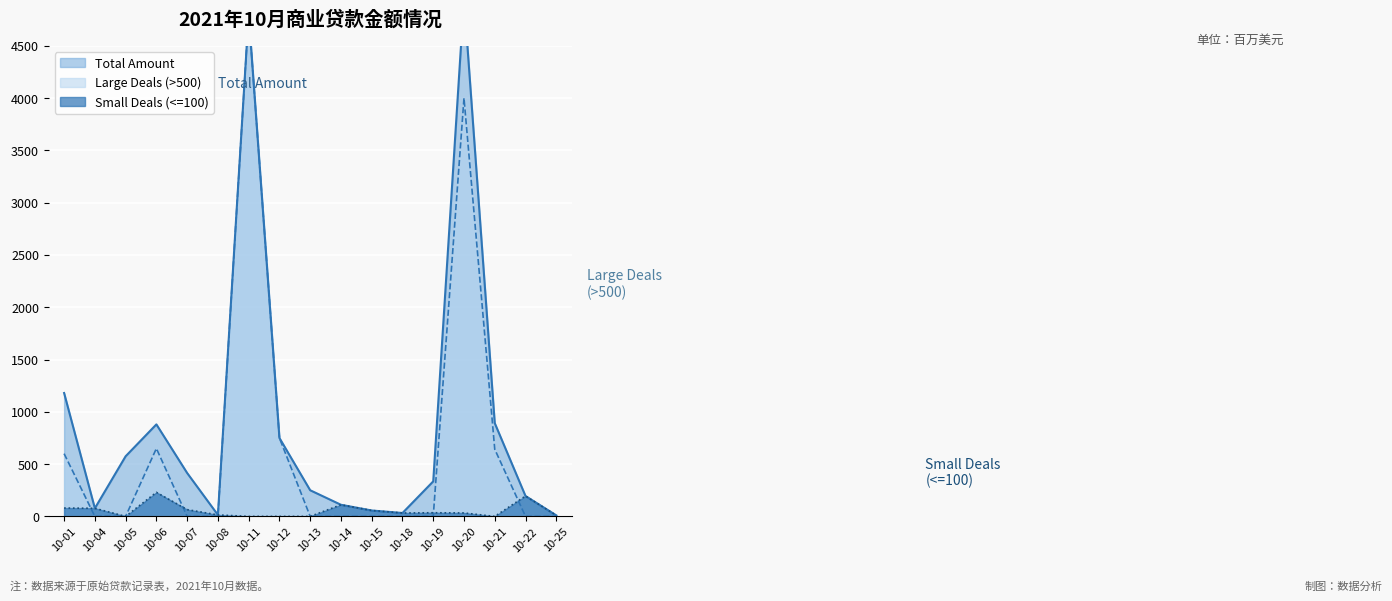

Is the value of Small Deals (<=100) at 2021-10-21 greater than the value of Large Deals (>500) at 2021-10-07?

No